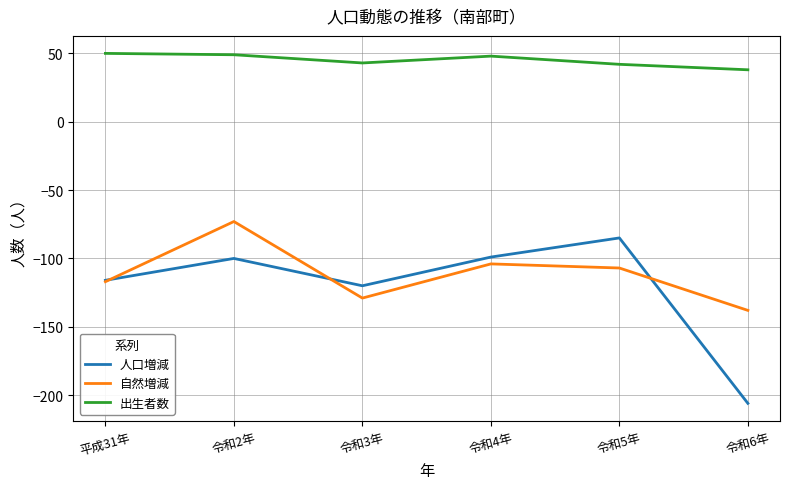

What is the difference between the 出生者数 values at 令和5年 and 令和6年?

4